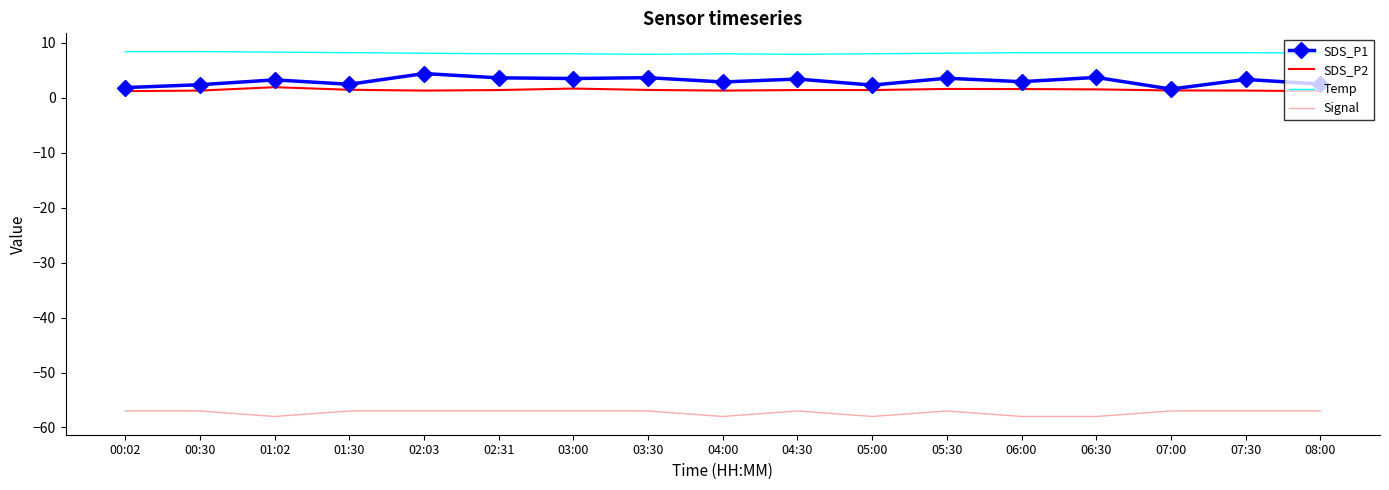

What is the average value of the SDS_P1 series?

3.0